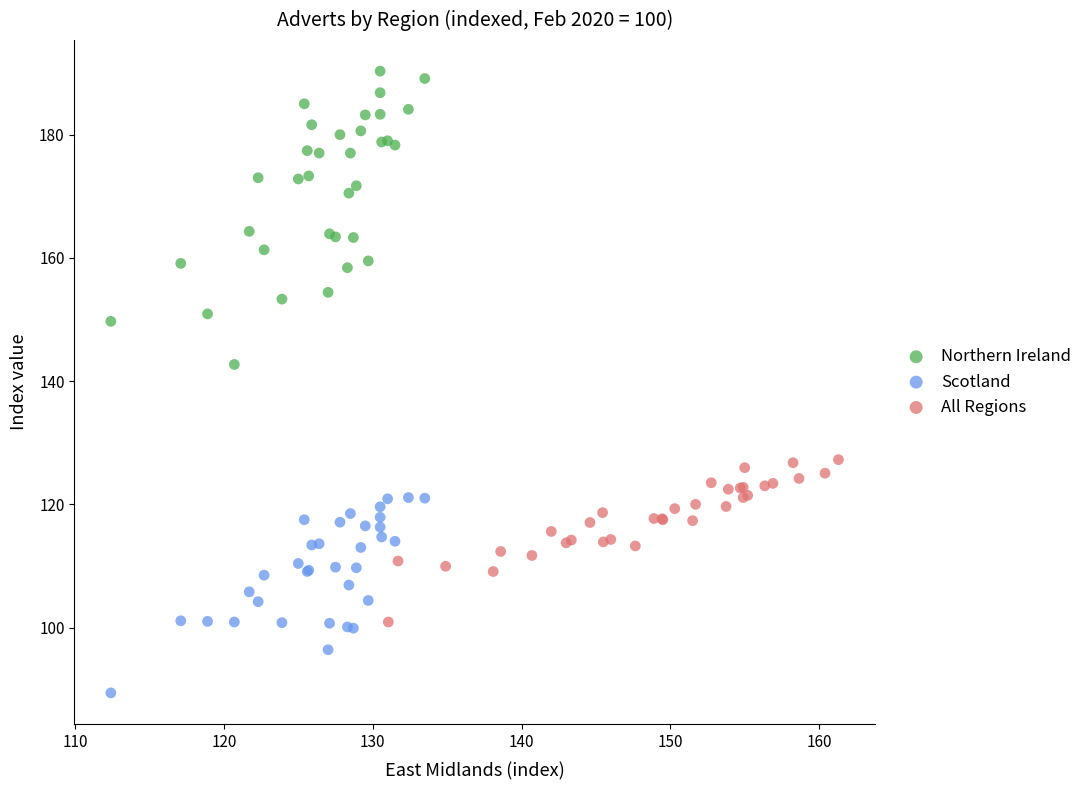

Which series contains the highest Y value?

Northern Ireland